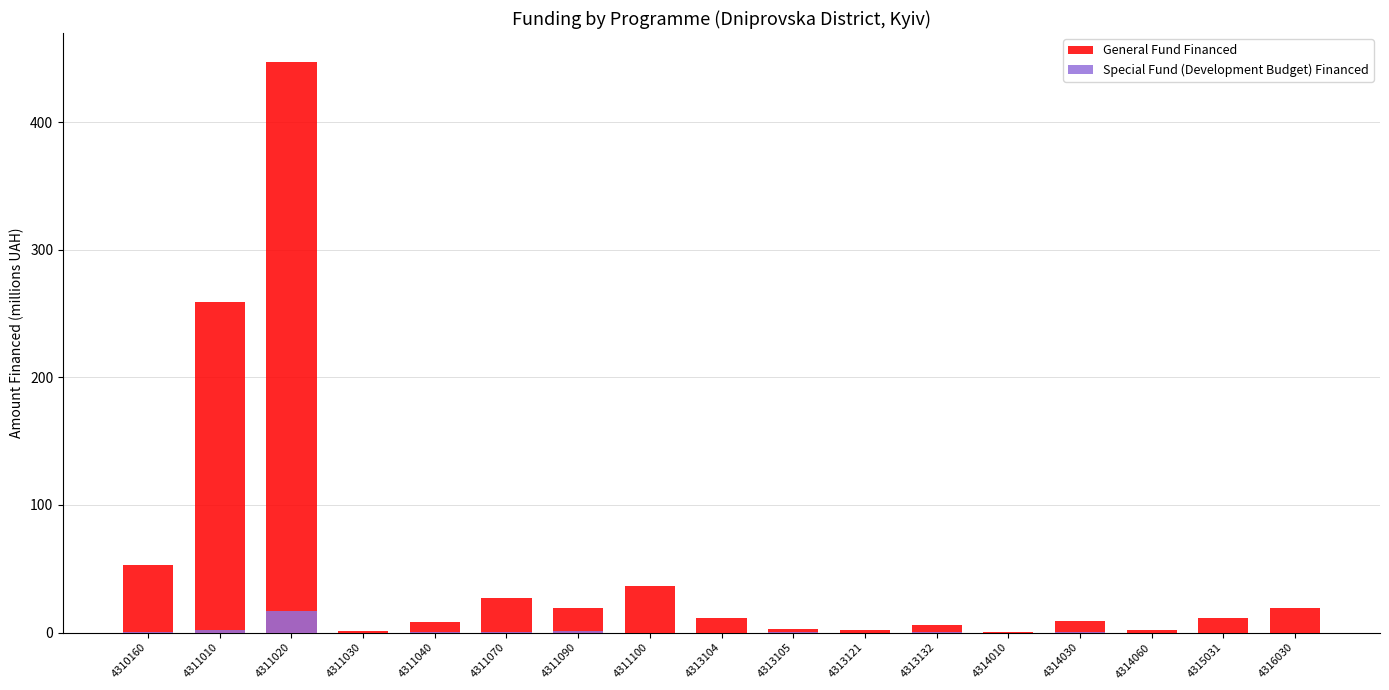

What is the minimum value for General Fund Financed?

0.8